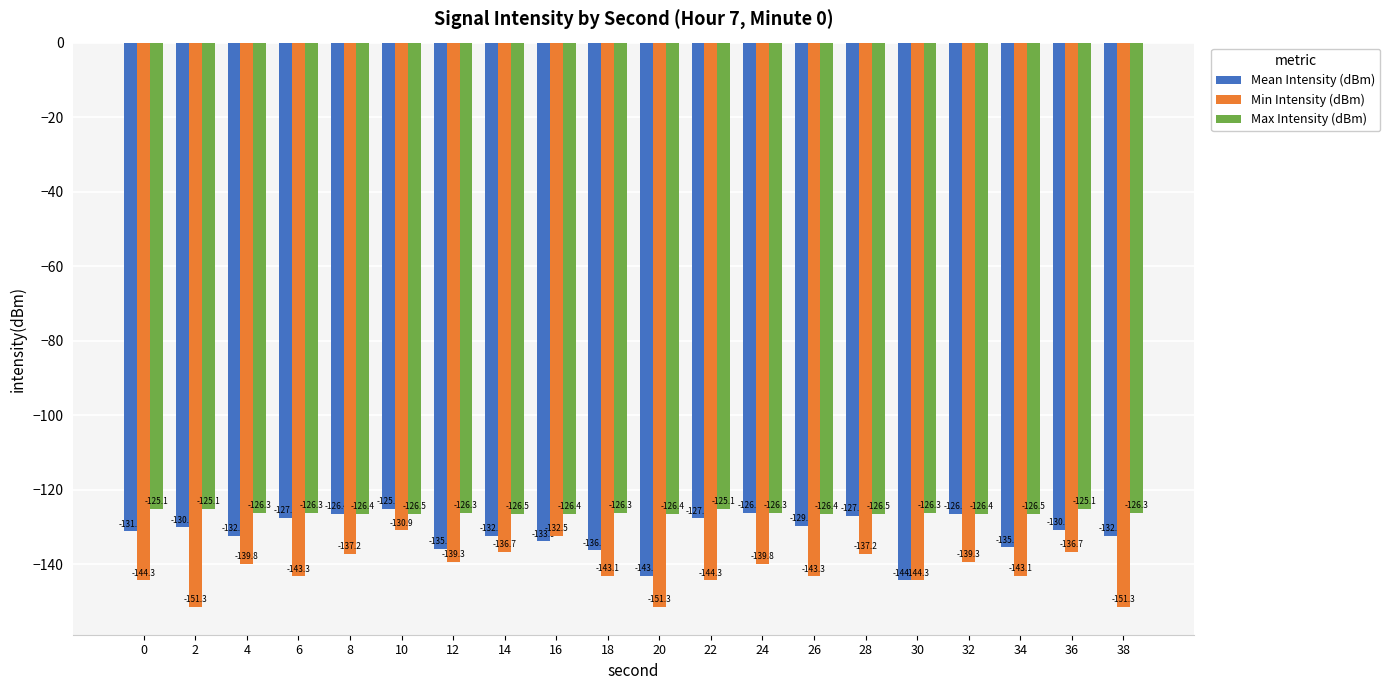

The value of Max Intensity (dBm) at 6 is -198.0. True or false?

False